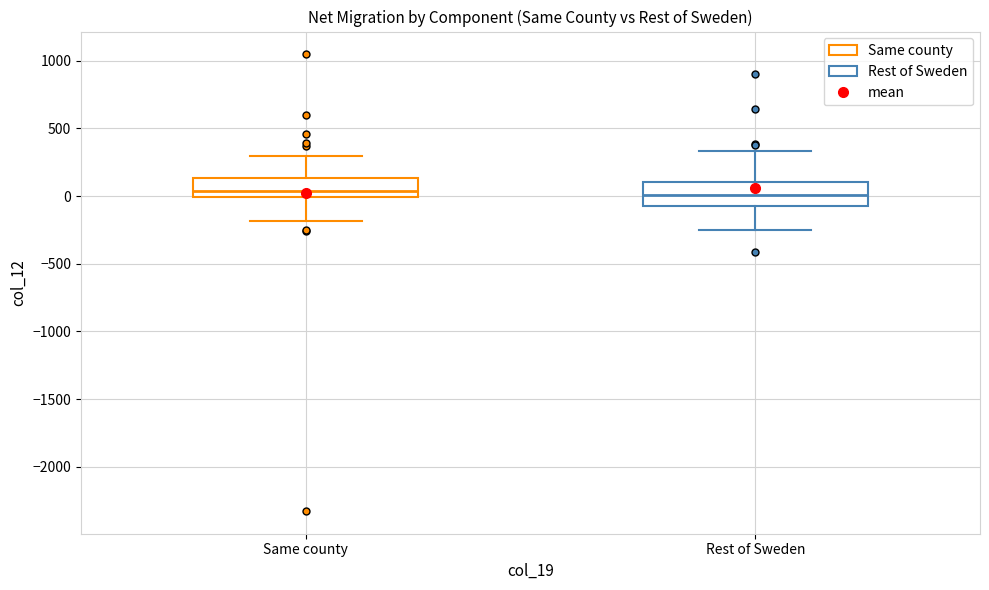

Reading left to right, read every box against the y-axis: the position of its median line, the range the box covers, and the ends of its whiskers. The values are not printed on the chart, so give them approximately, as read against the axis.

Same county: median 50, box 0 to 150, whiskers -200 to 300
Rest of Sweden: median 0, box -50 to 100, whiskers -250 to 350